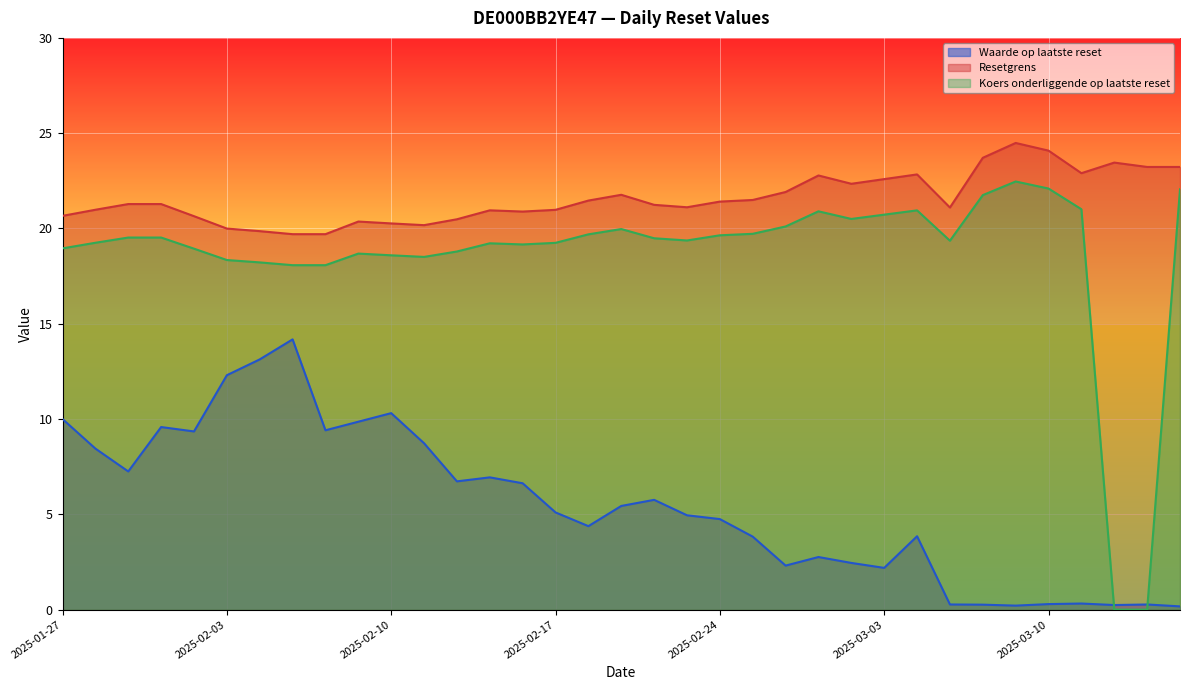

What is the greatest value displayed?

24.5